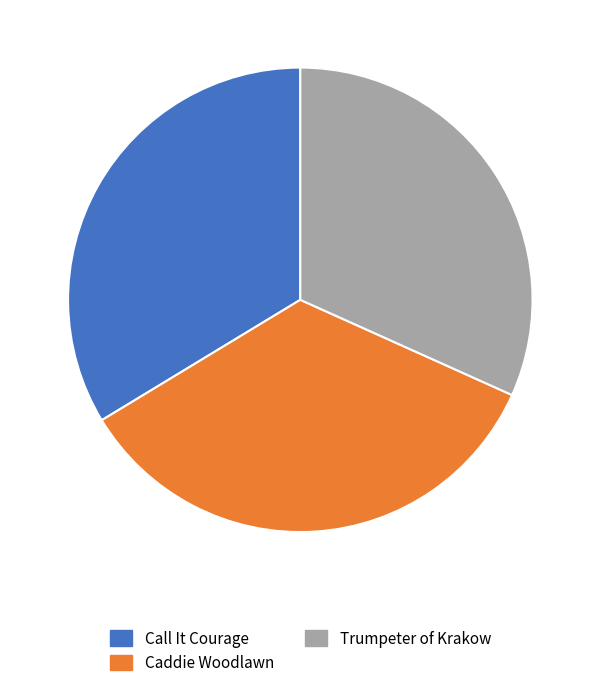

Rank the categories by value from lowest to highest.

Trumpeter of Krakow, Call It Courage, Caddie Woodlawn